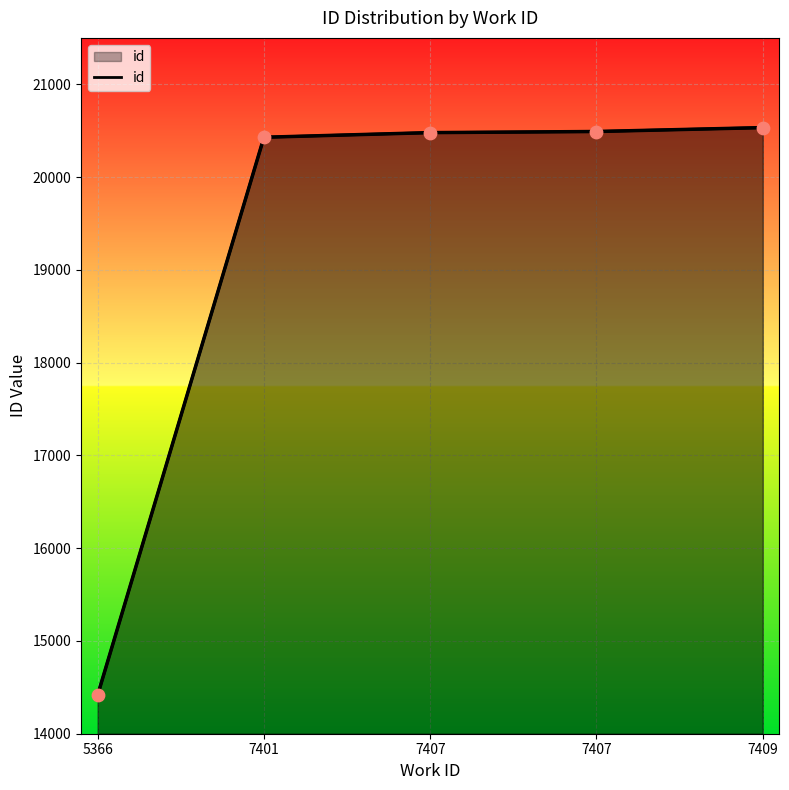

What is the change in value from 7407 to 7409?

+54